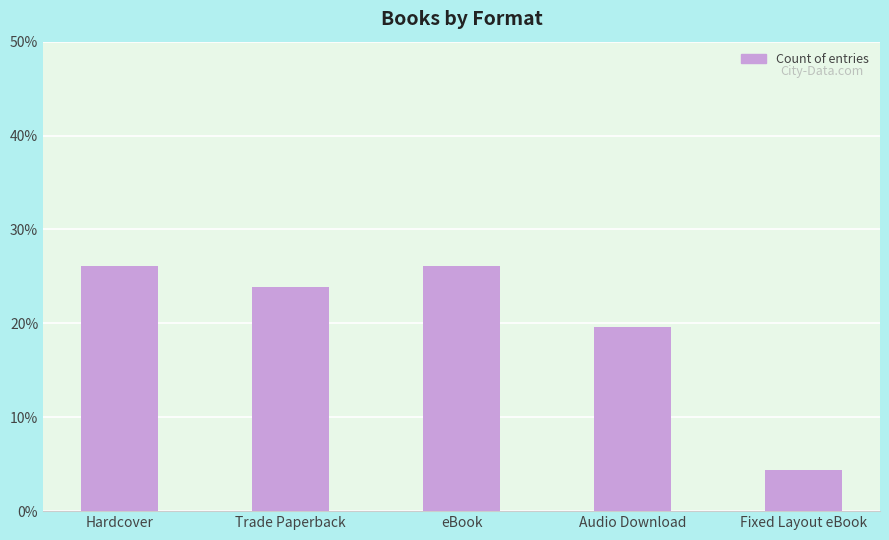

Reading left to right, what are all the values shown in this chart?

Hardcover=26.1	Trade Paperback=23.9	eBook=26.1	Audio Download=19.6	Fixed Layout eBook=4.3